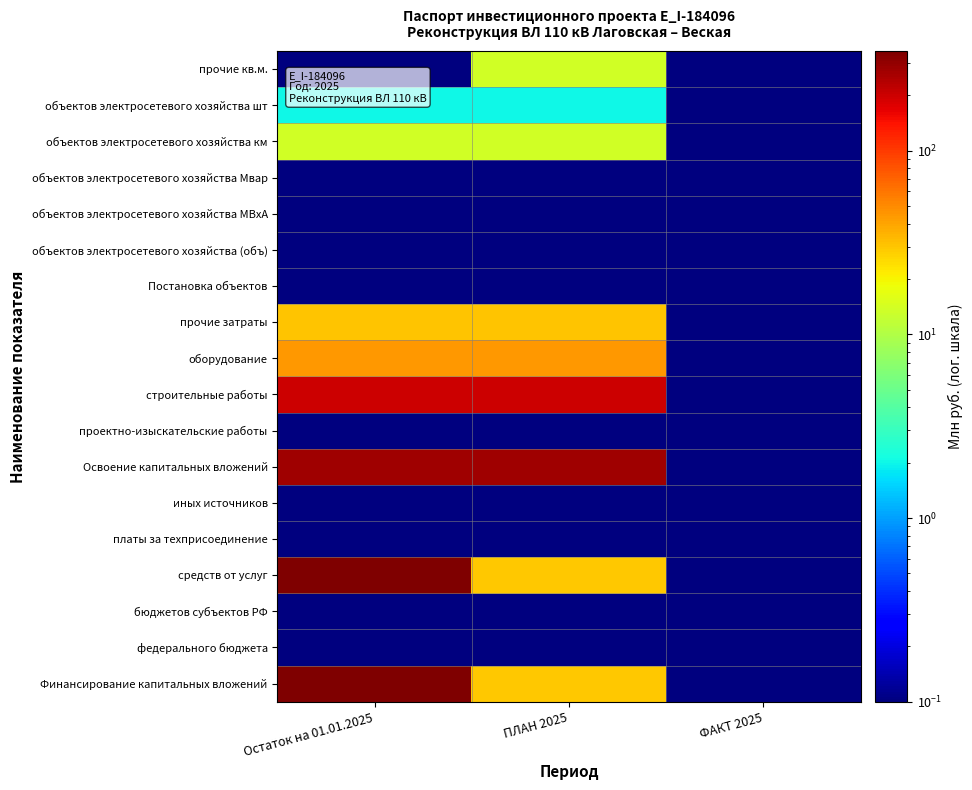

Which has a higher value, ФАКТ 2025 or ПЛАН 2025?

ПЛАН 2025